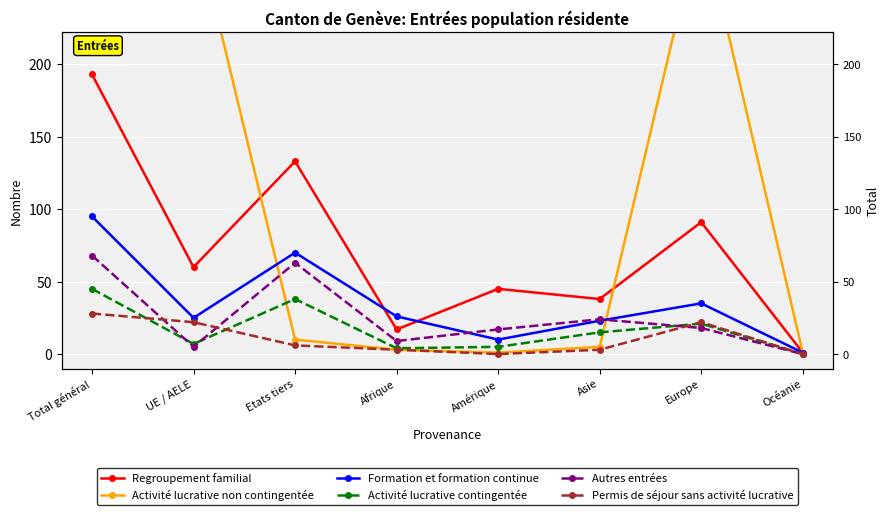

What are all the series names shown in the legend?

Regroupement familial, Activité lucrative non contingentée, Formation et formation continue, Activité lucrative contingentée, Autres entrées, Permis de séjour sans activité lucrative